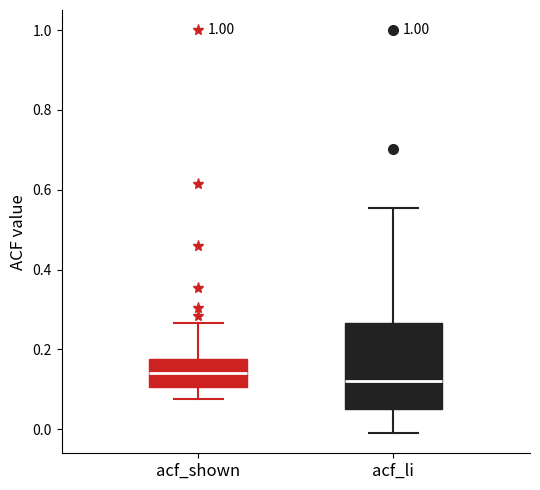

Where does the median line of the box for acf_shown sit on the y-axis? The values are not printed on the chart, so give them approximately, as read against the axis.

0.14